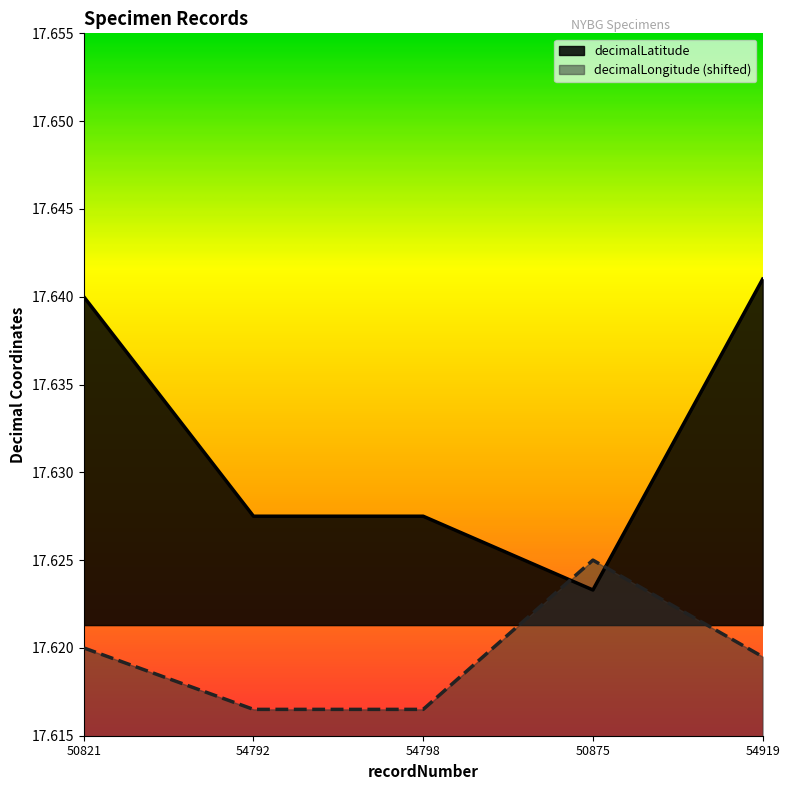

Is the value of decimalLongitude at 54792 greater than the value of decimalLatitude at 54792?

No